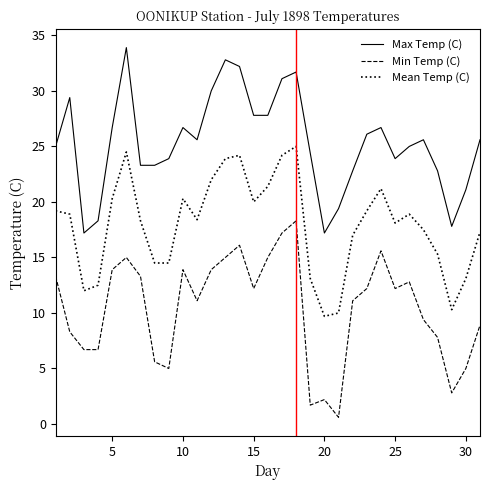

List the series in order of their peak value, highest first.

Max Temp (C), Mean Temp (C), Min Temp (C)